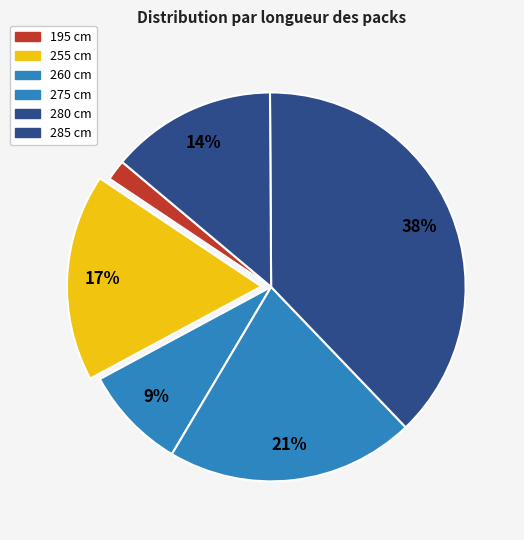

Does any single category account for the majority?

No